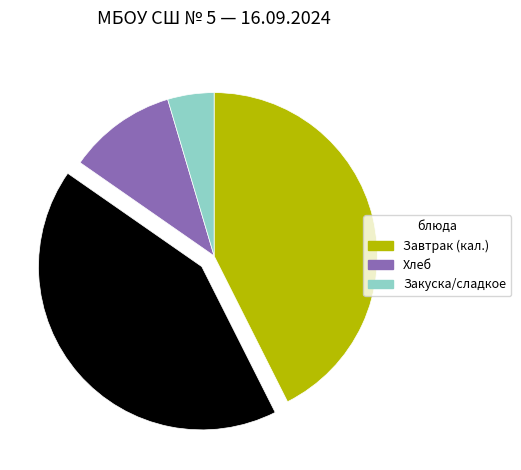

Is there a majority slice in this chart?

No